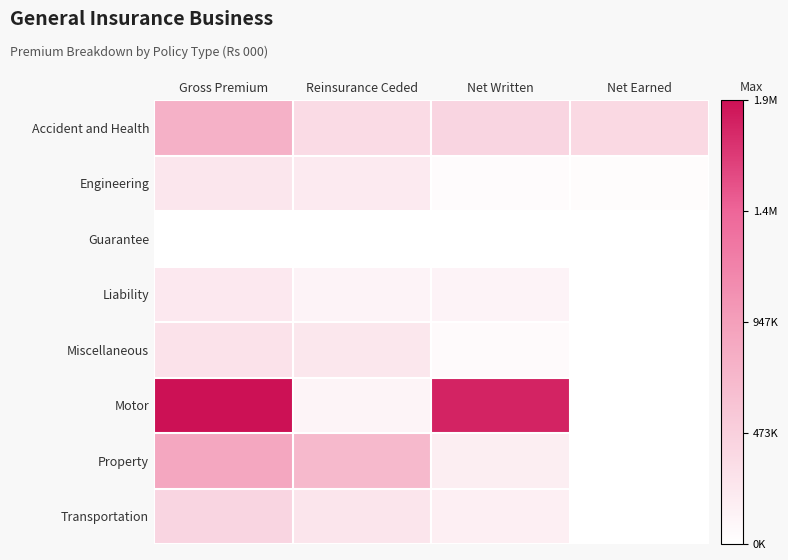

Reading right to left, extract all data points from this chart.

Accident and Health: Net Earned=380769.5	Net Written=417009.7	Reinsurance Ceded=358770.6	Gross Premium=775781.3
Engineering: Net Earned=35001.4	Net Written=39806.2	Reinsurance Ceded=208216.5	Gross Premium=248022.7
Guarantee: Net Earned=1353.9	Net Written=1418.2	Reinsurance Ceded=4550.2	Gross Premium=5968.4
Liability: Net Earned=0.0	Net Written=111303.3	Reinsurance Ceded=116064.1	Gross Premium=227367.4
Miscellaneous: Net Earned=0.0	Net Written=51079.2	Reinsurance Ceded=243371.4	Gross Premium=294450.6
Motor: Net Earned=0.0	Net Written=1787075.9	Reinsurance Ceded=107340.1	Gross Premium=1894414.0
Property: Net Earned=0.0	Net Written=170410.7	Reinsurance Ceded=701264.4	Gross Premium=871674.2
Transportation: Net Earned=0.0	Net Written=158397.7	Reinsurance Ceded=259392.7	Gross Premium=417790.5